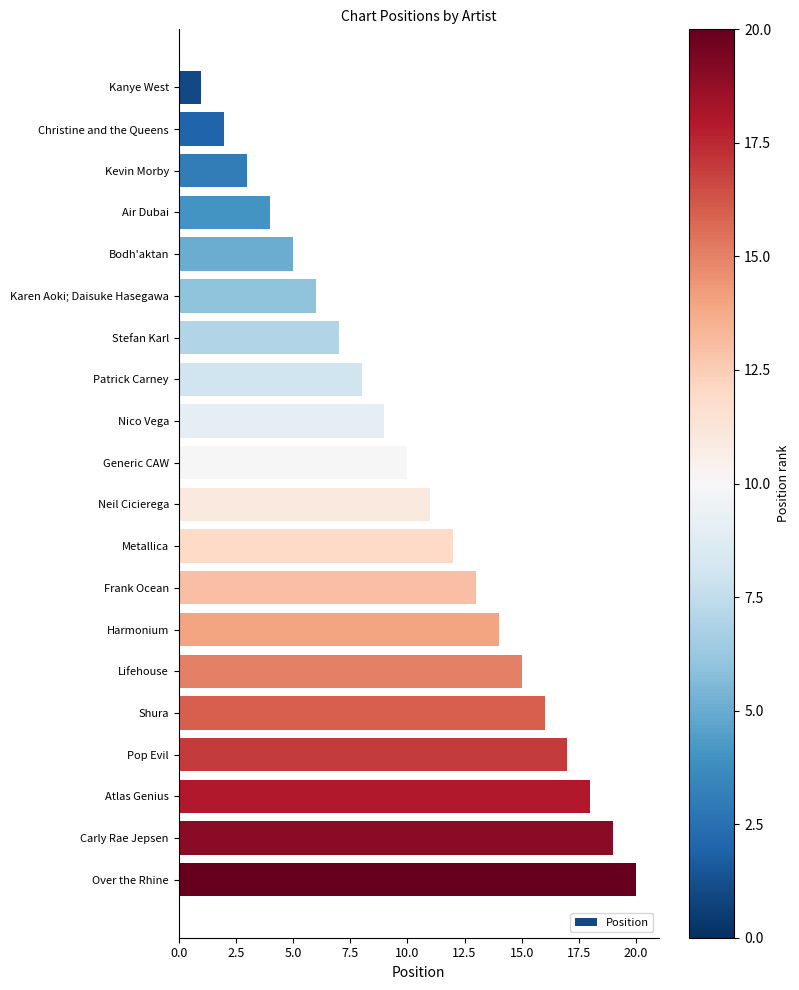

Rank the categories by value from highest to lowest.

Over the Rhine, Carly Rae Jepsen, Atlas Genius, Pop Evil, Shura, Lifehouse, Harmonium, Frank Ocean, Metallica, Neil Cicierega, Generic CAW, Nico Vega, Patrick Carney, Stefan Karl, Karen Aoki; Daisuke Hasegawa, Bodh'aktan, Air Dubai, Kevin Morby, Christine and the Queens, Kanye West